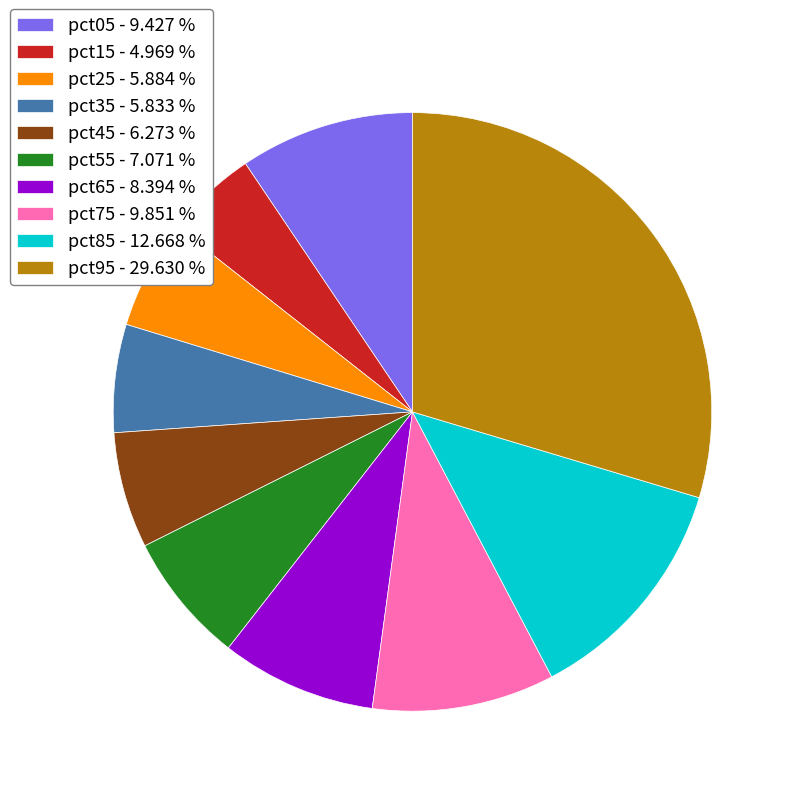

Is the sum of pct95 and pct05 greater than half?

No